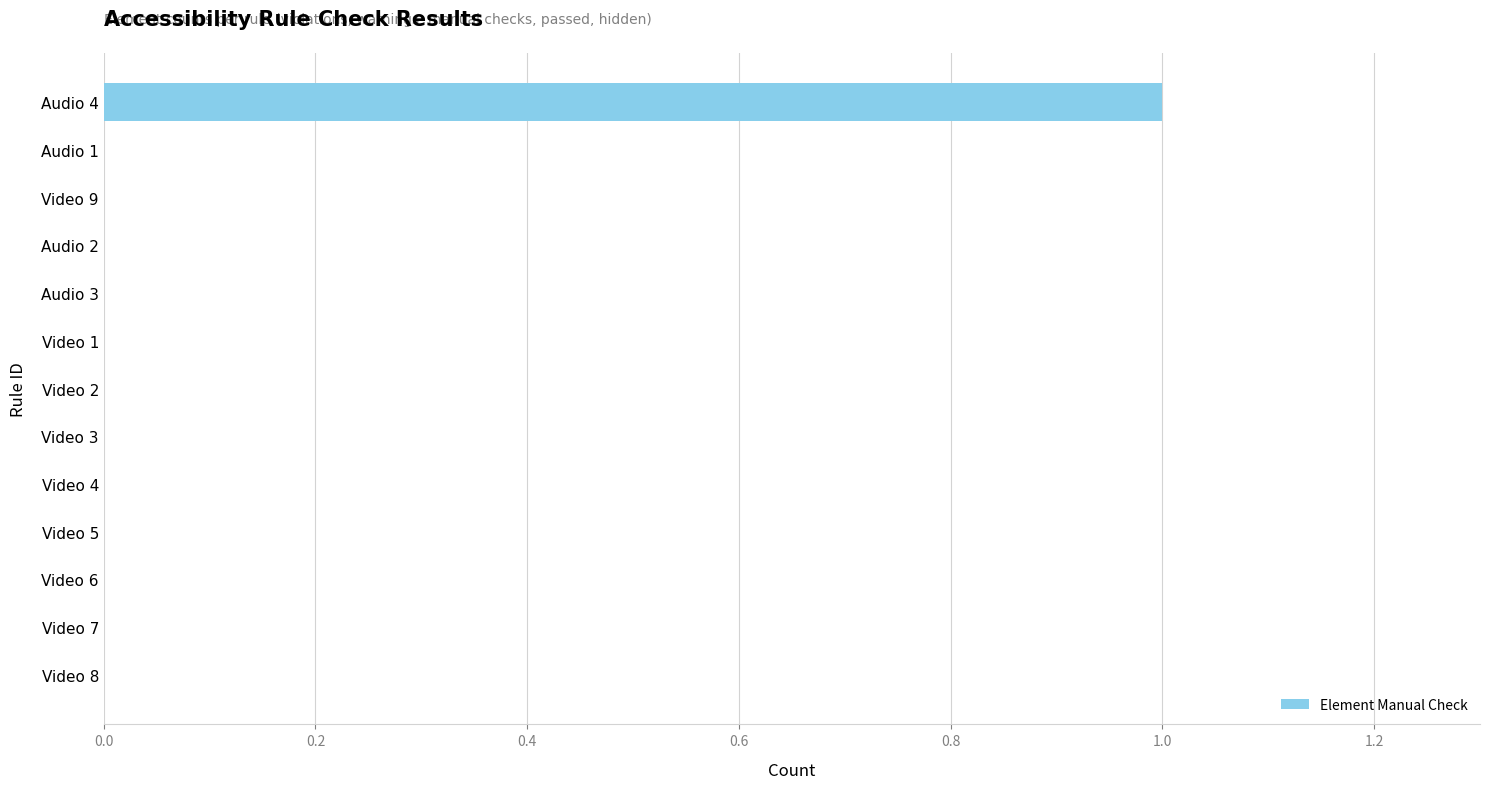

What is the sum of all values?

1